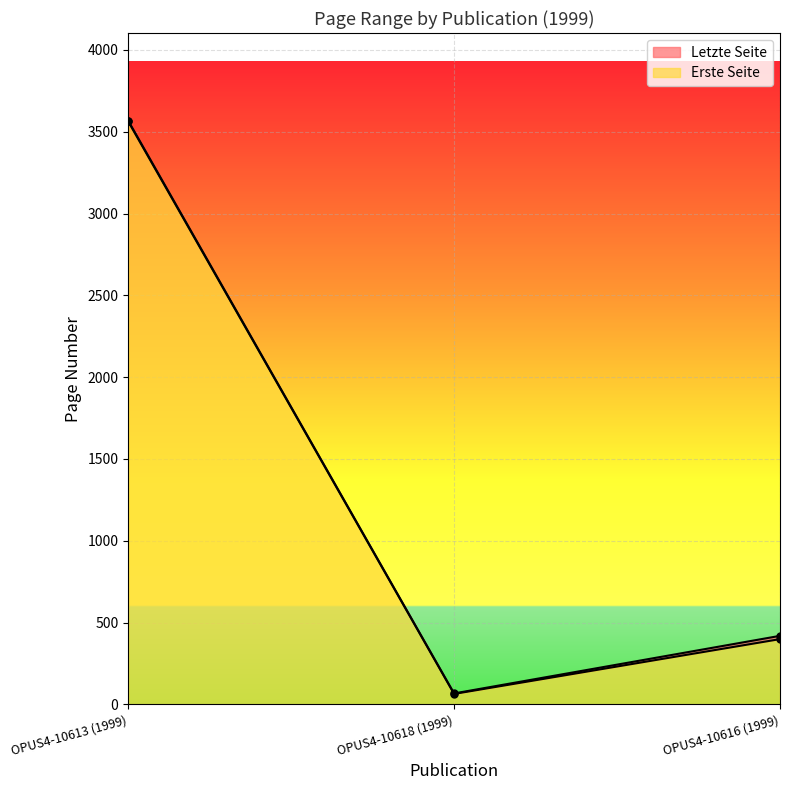

How many data points in Letzte Seite are less than 419?

1